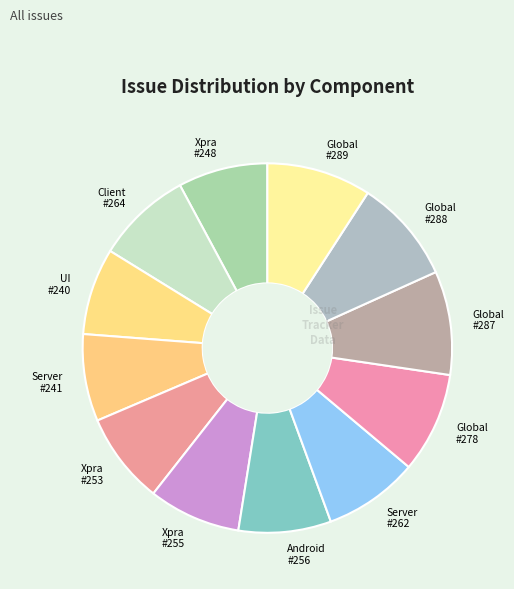

Is Server #262 the majority of the pie?

No